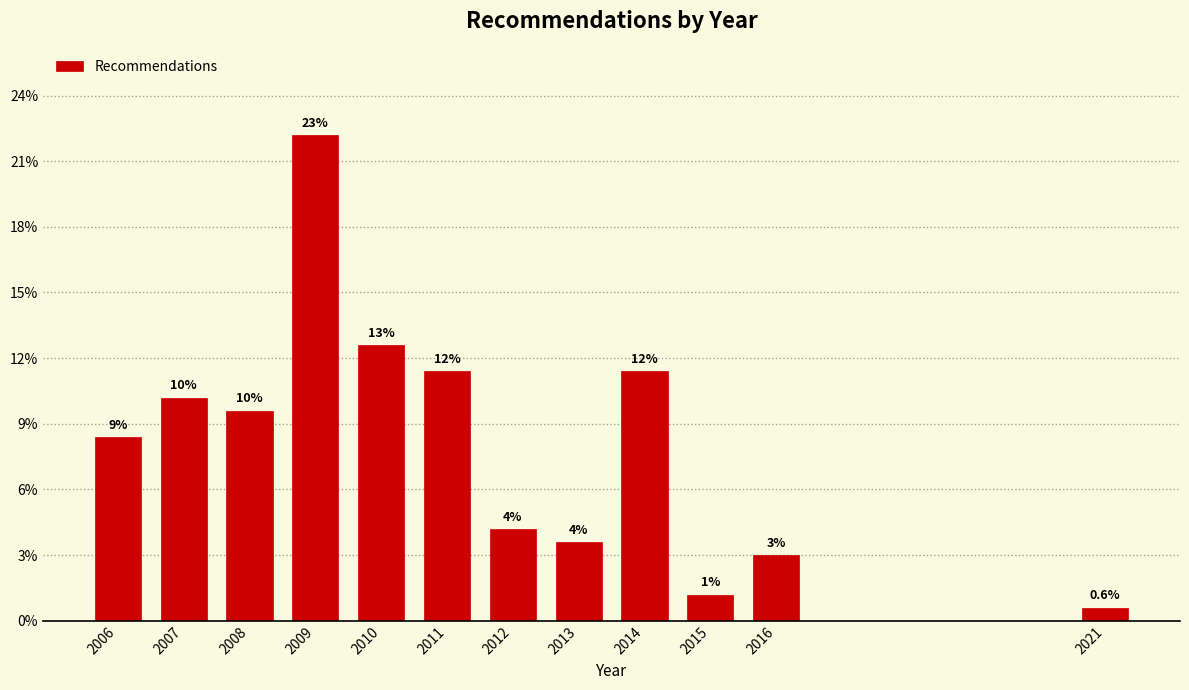

Are the bars horizontal?

No